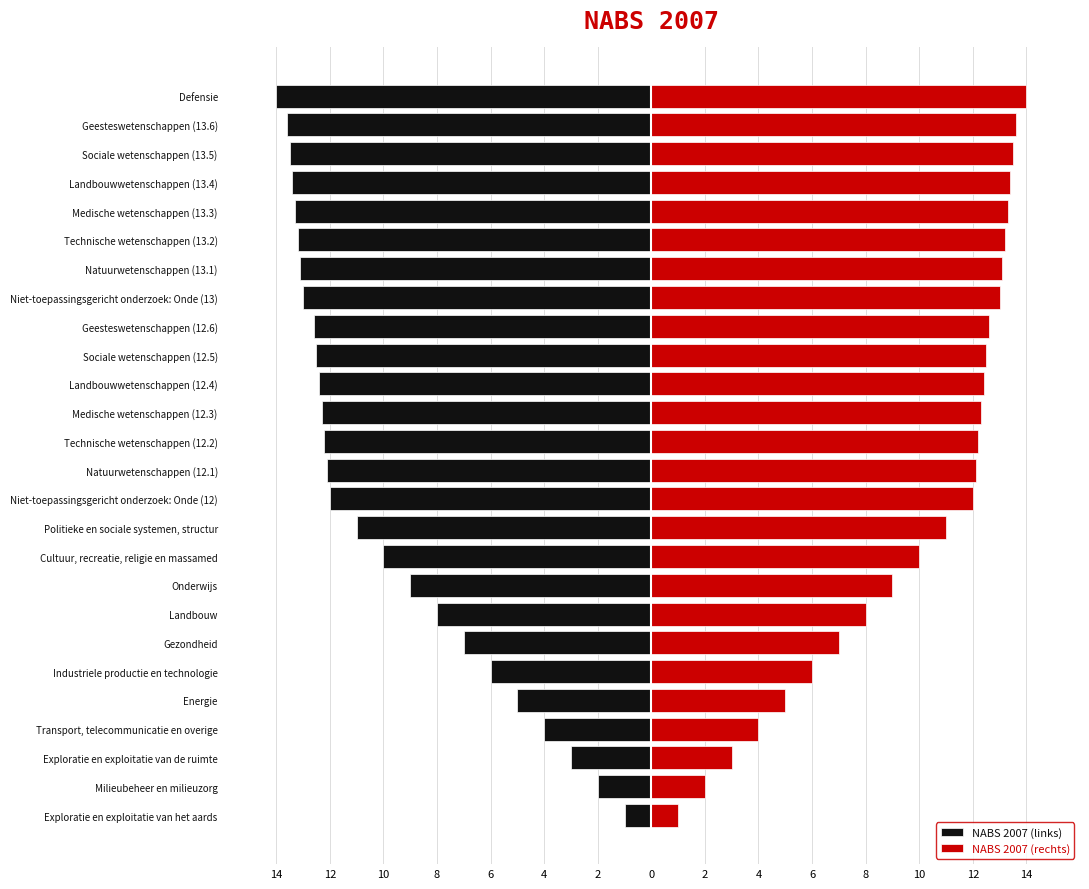

What is the approximate value of NABS 2007 (rechts) at Technische wetenschappen (13.2)?

13.2